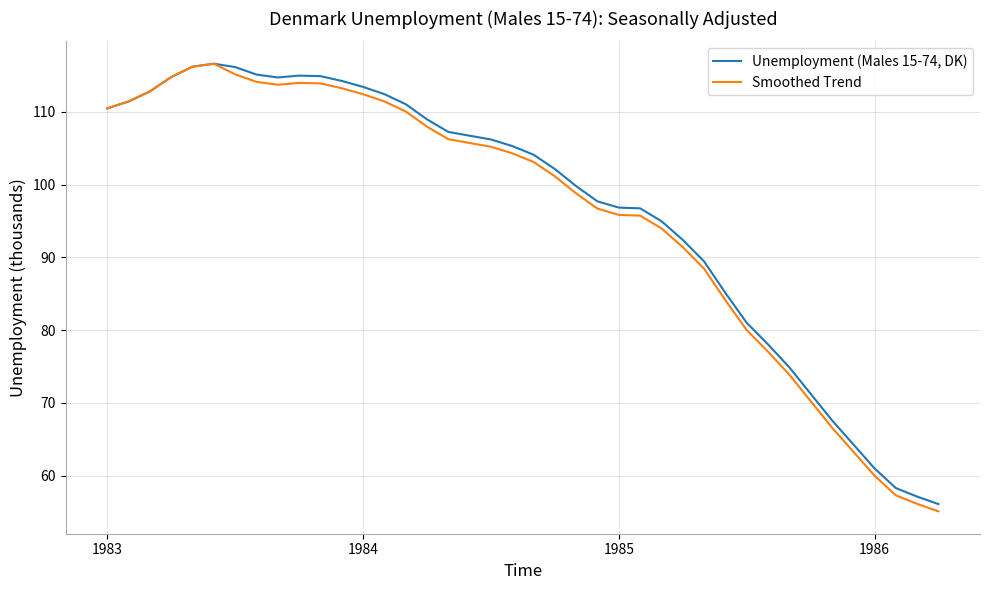

What is the minimum value for Smoothed Trend?

55.1